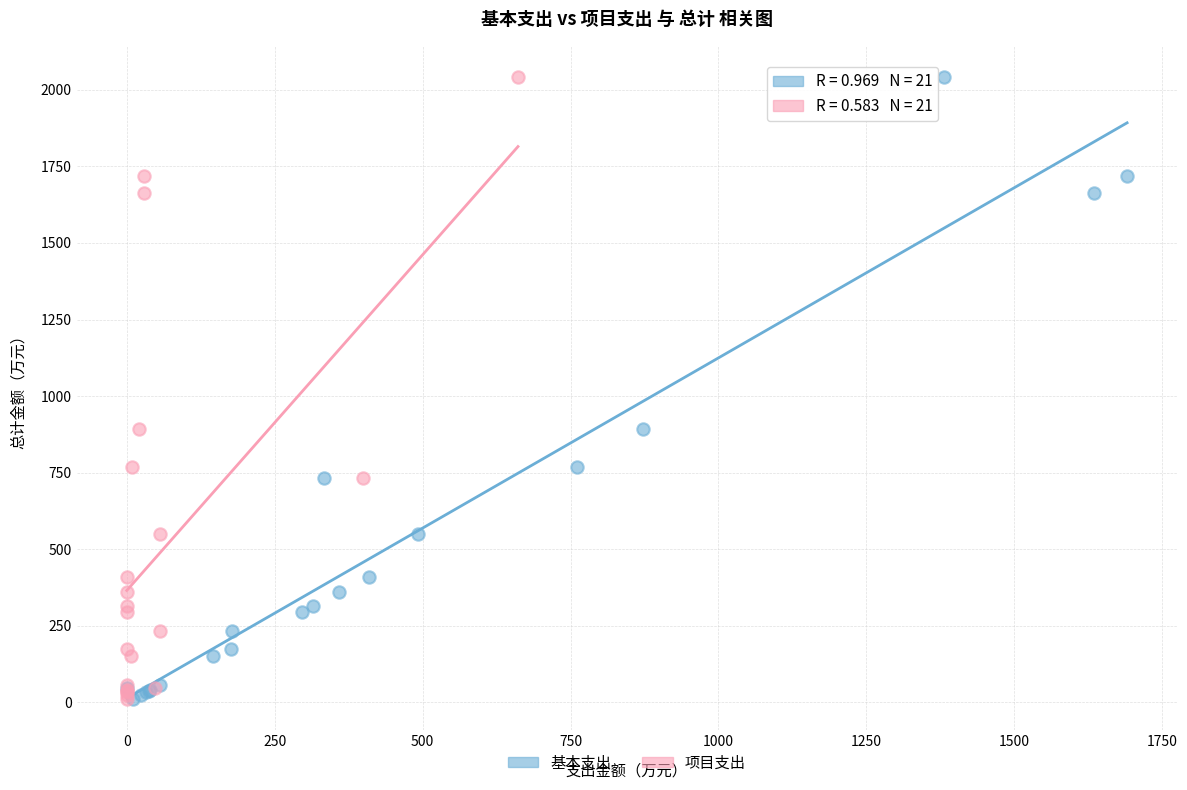

What are all the series names shown in the legend?

基本支出, 项目支出